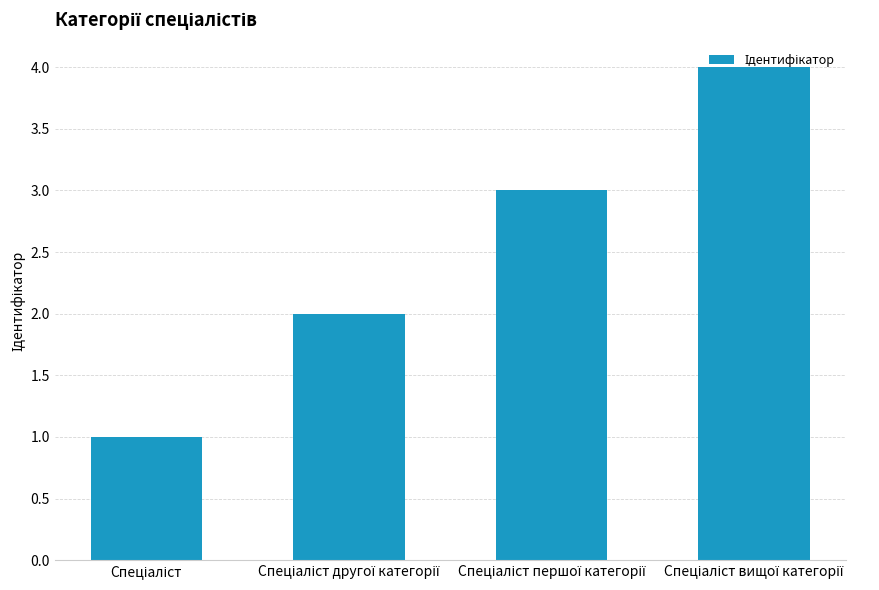

What is the sum of all values?

10